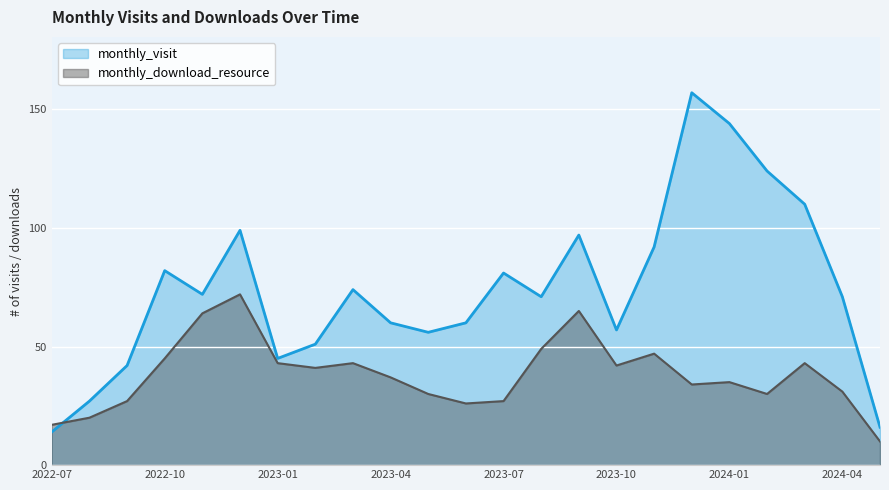

True or false: monthly_download_resource and monthly_visit cross at least once.

True